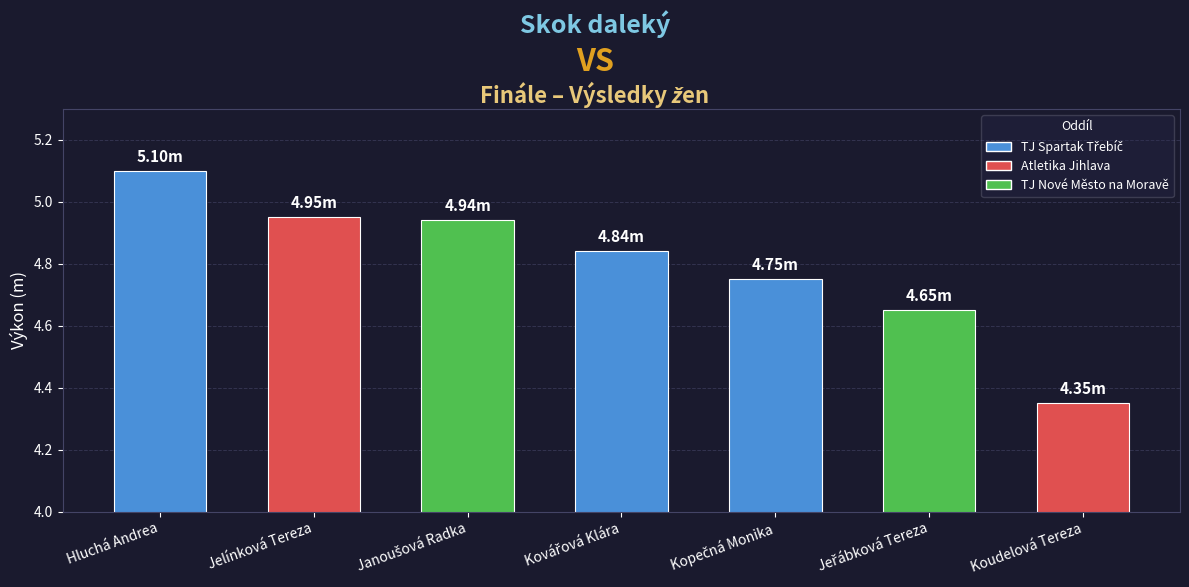

Which category has the lowest value across all series?

Koudelová Tereza